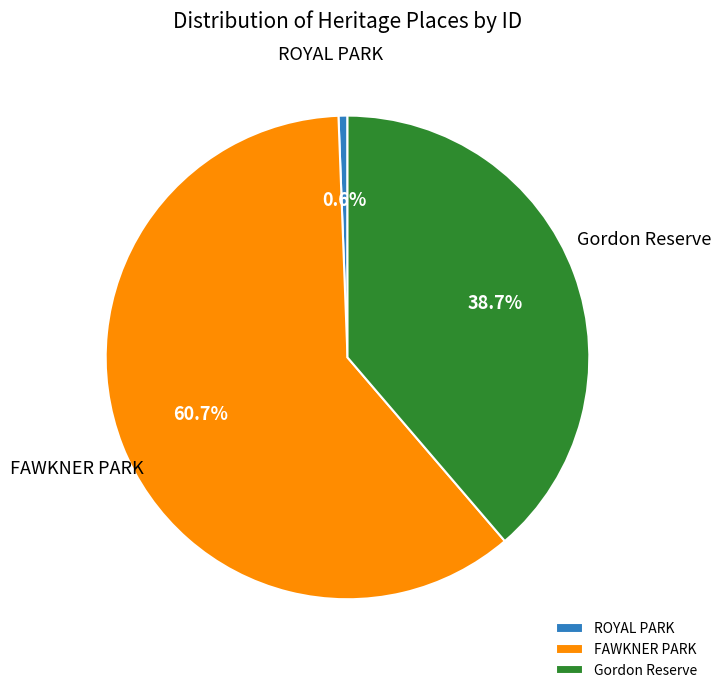

Which has a higher value, ROYAL PARK or Gordon Reserve?

Gordon Reserve